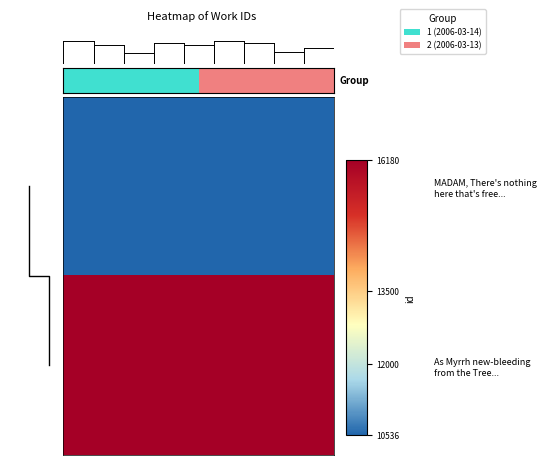

Rank the series by their average value, from highest to lowest.

row_1, row_0